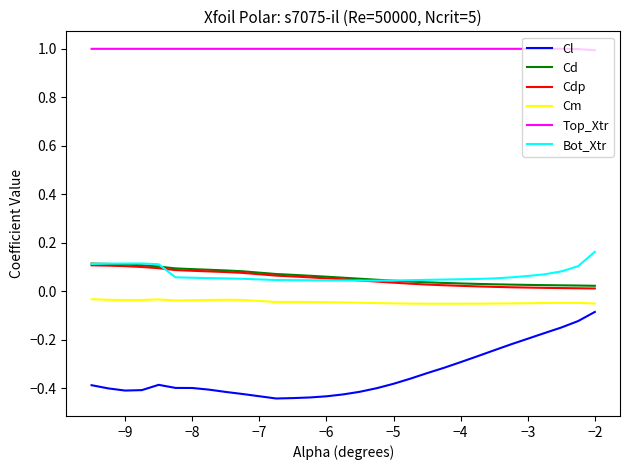

True or false: Cl and Top_Xtr intersect in this chart.

False